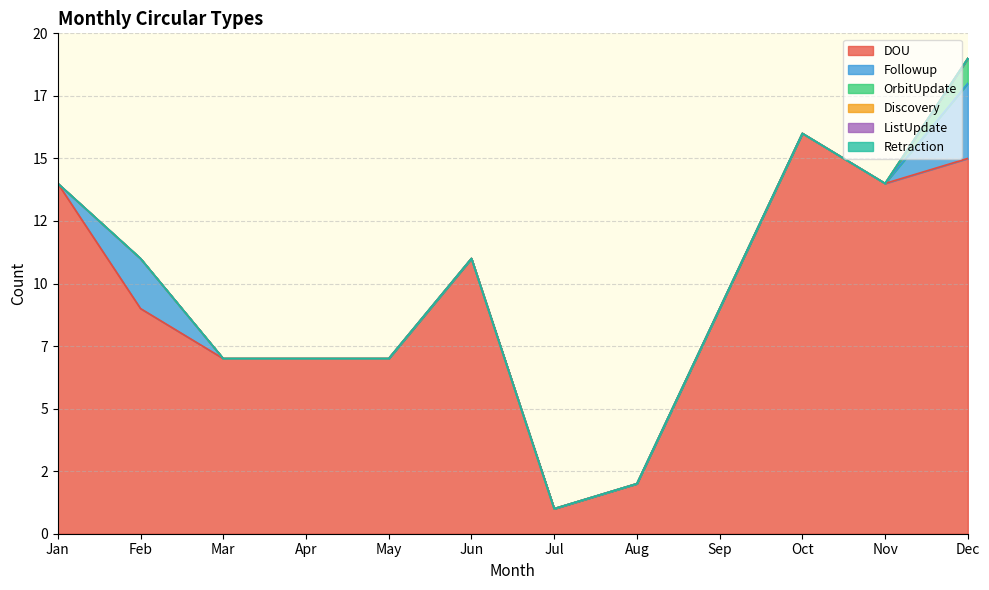

What is the difference between the second highest and second lowest values in the Followup series?

2